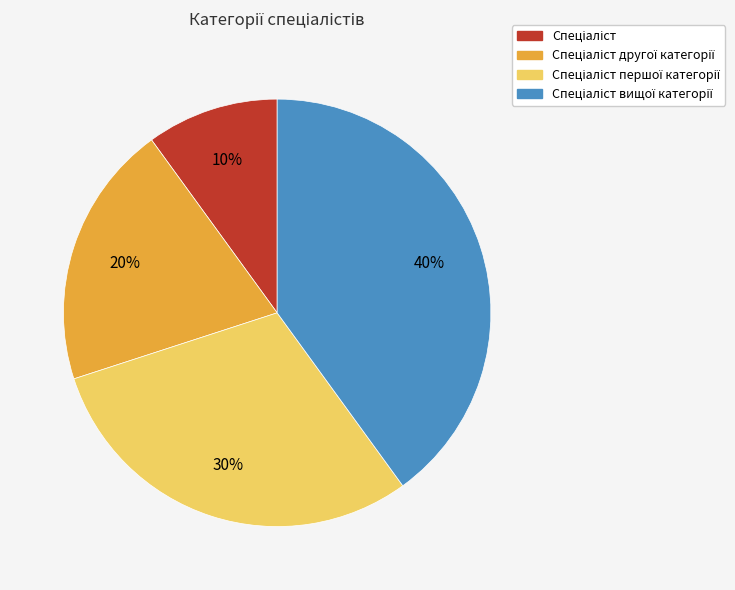

Does any single category account for the majority?

No